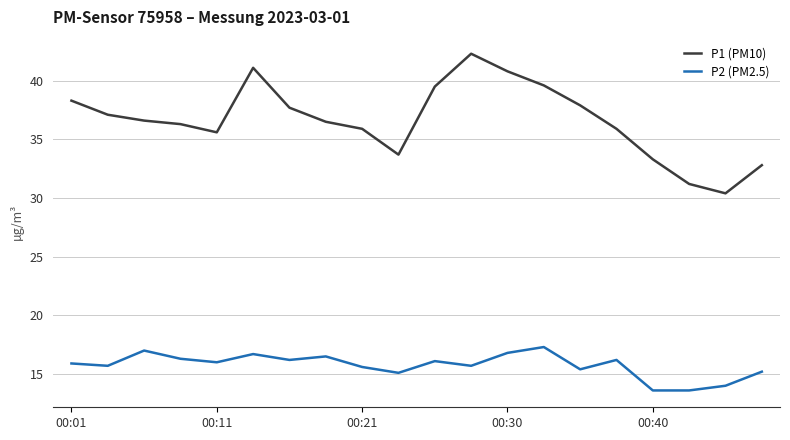

True or false: P1 (PM10) and P2 (PM2.5) cross at least once.

False